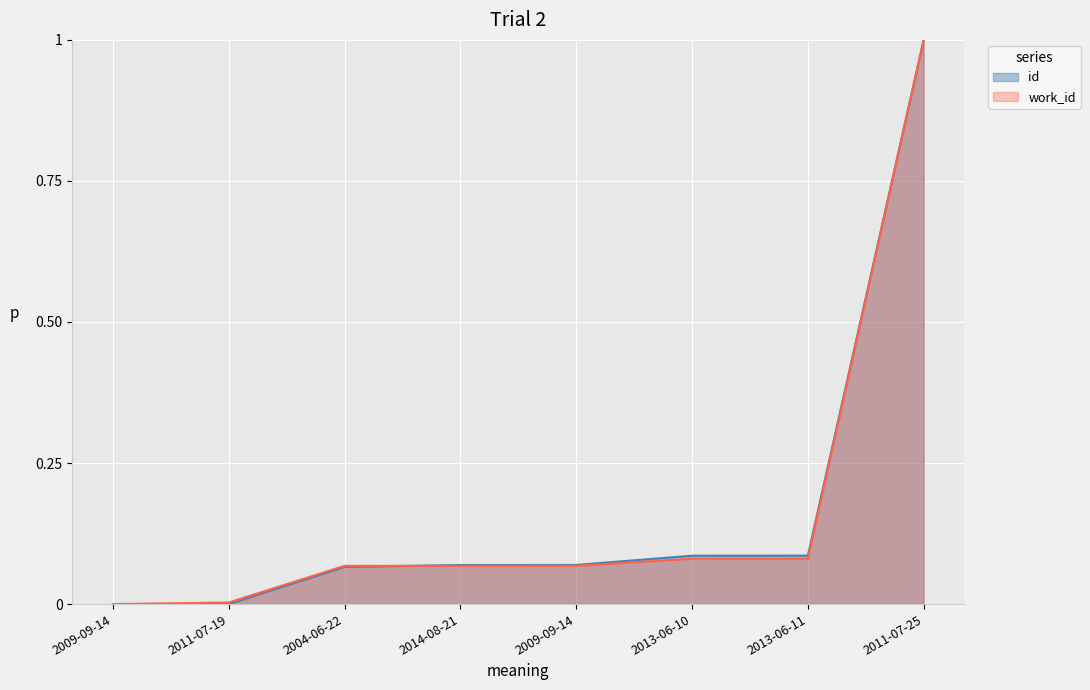

At which category is the sum across all series the highest?

2011-07-25